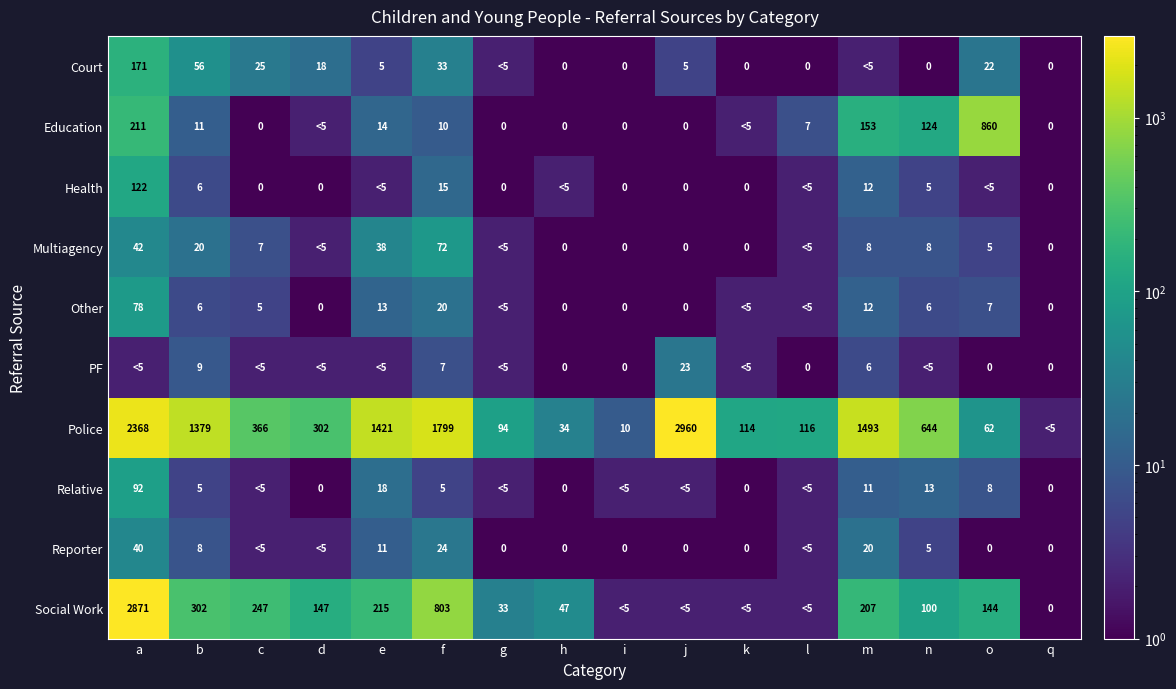

What is the sum of the Health values at g and m?

12